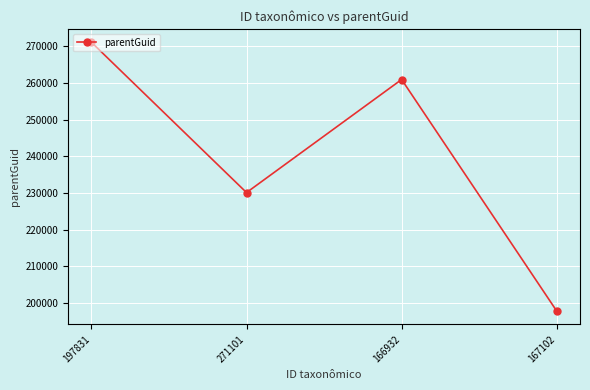

List the labels in order of value, largest first.

197831, 166932, 271101, 167102